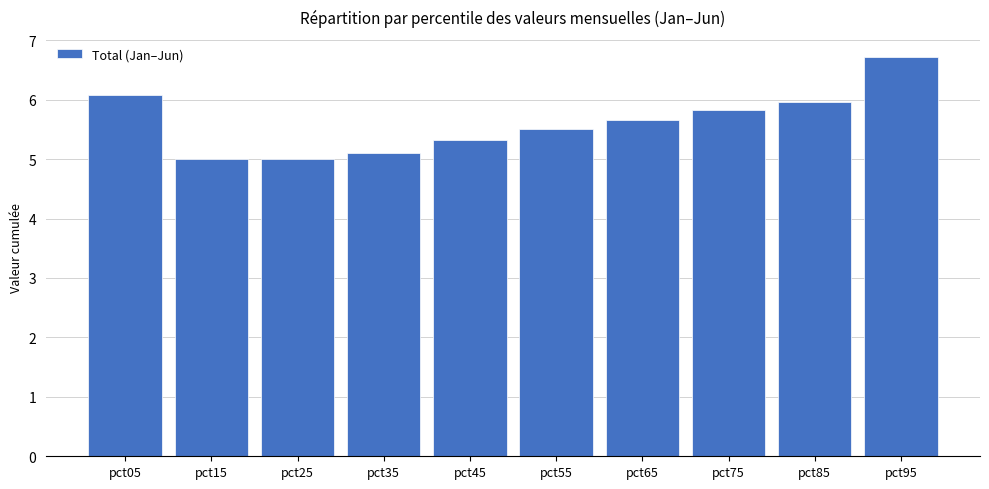

The chart shows a value of 5.5 at pct55. True or false?

True